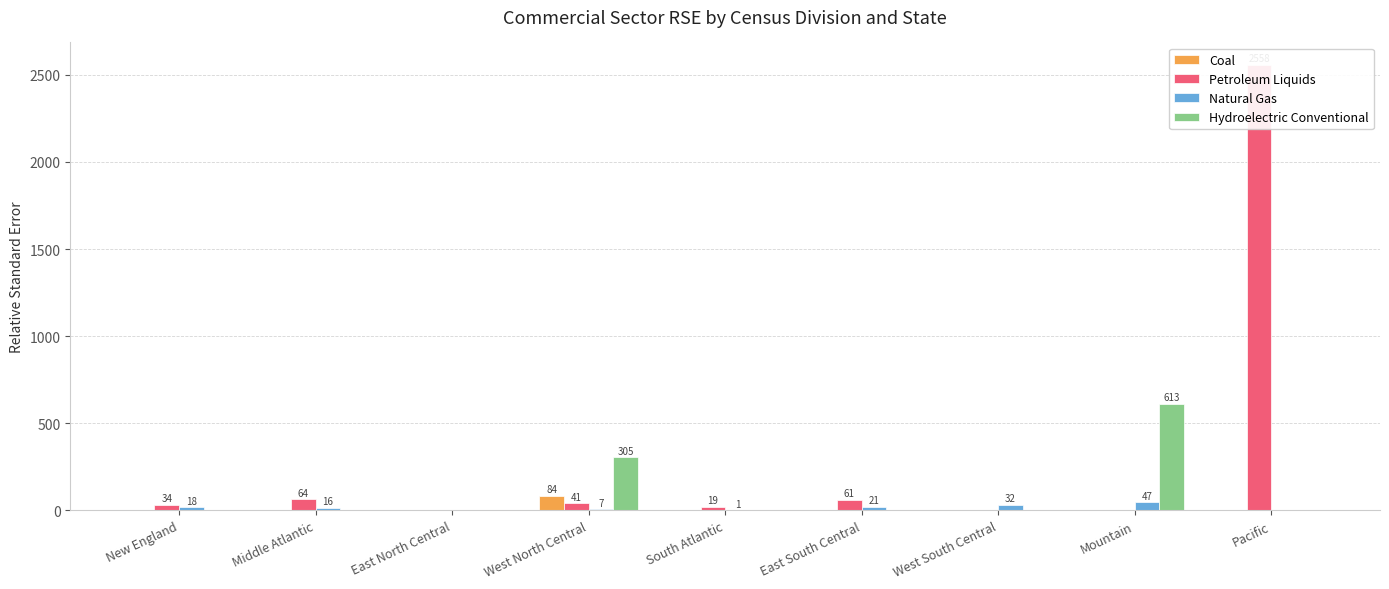

Which has a higher value, New England or South Atlantic?

New England